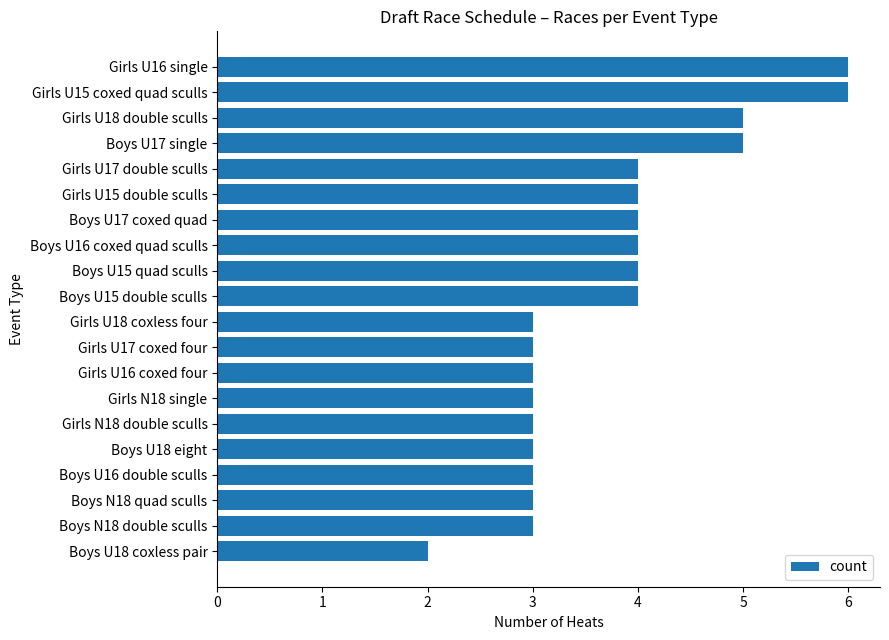

Count the number of data series in this chart.

1